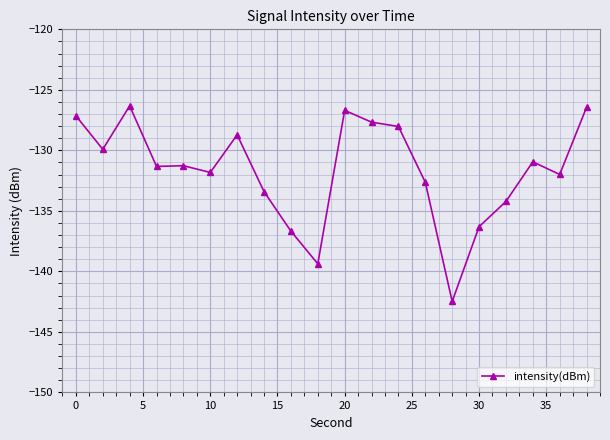

What is the smallest value displayed?

-142.5